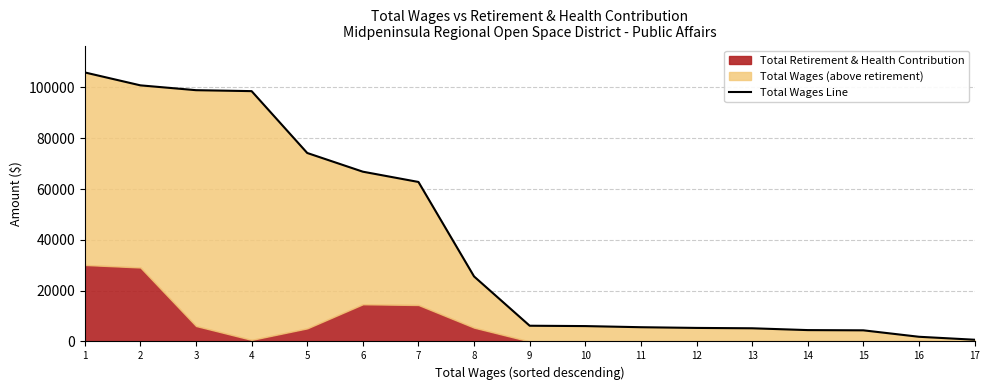

The value at 13 is 3040. True or false?

False